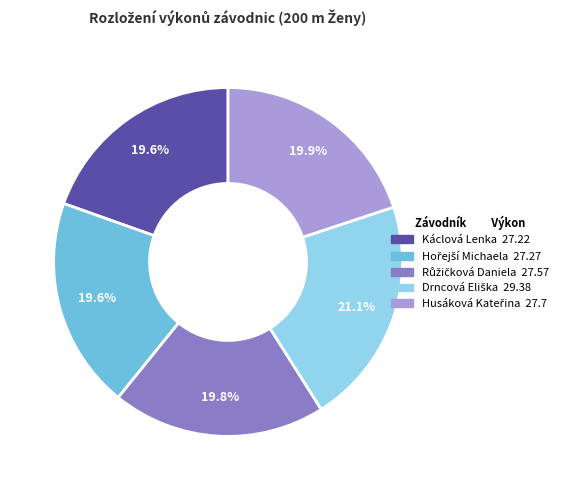

Does Káclová Lenka represent more than half of the total?

No